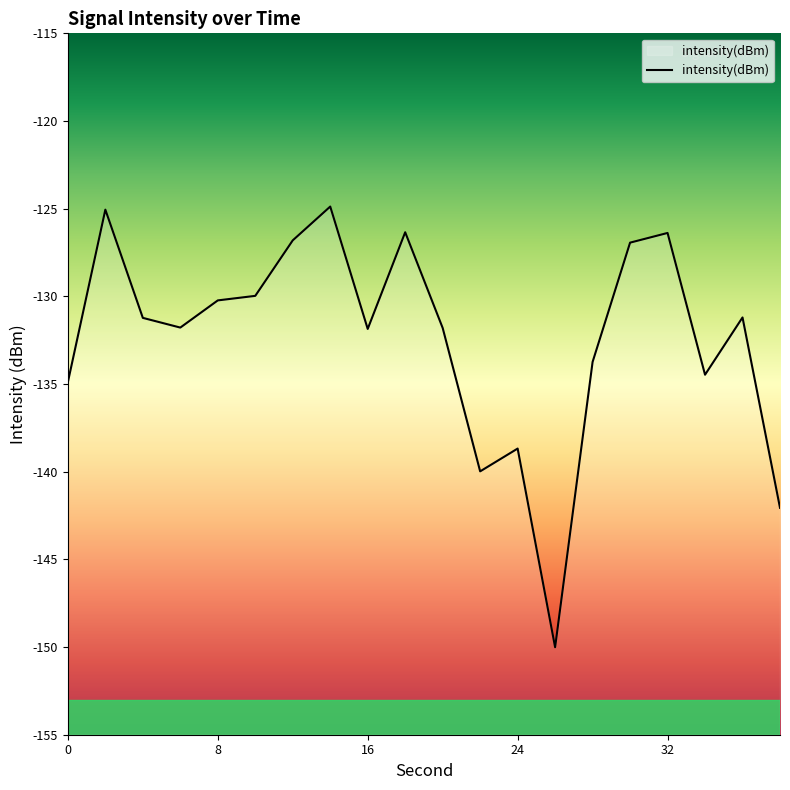

Reading right to left, list all the values displayed in this chart.

38=-142.1	36=-131.2	34=-134.5	32=-126.4	30=-126.9	28=-133.7	26=-150.0	24=-138.7	22=-140.0	20=-131.8	18=-126.3	16=-131.9	14=-124.9	12=-126.8	10=-130.0	8=-130.2	6=-131.8	4=-131.2	2=-125.1	0=-134.9